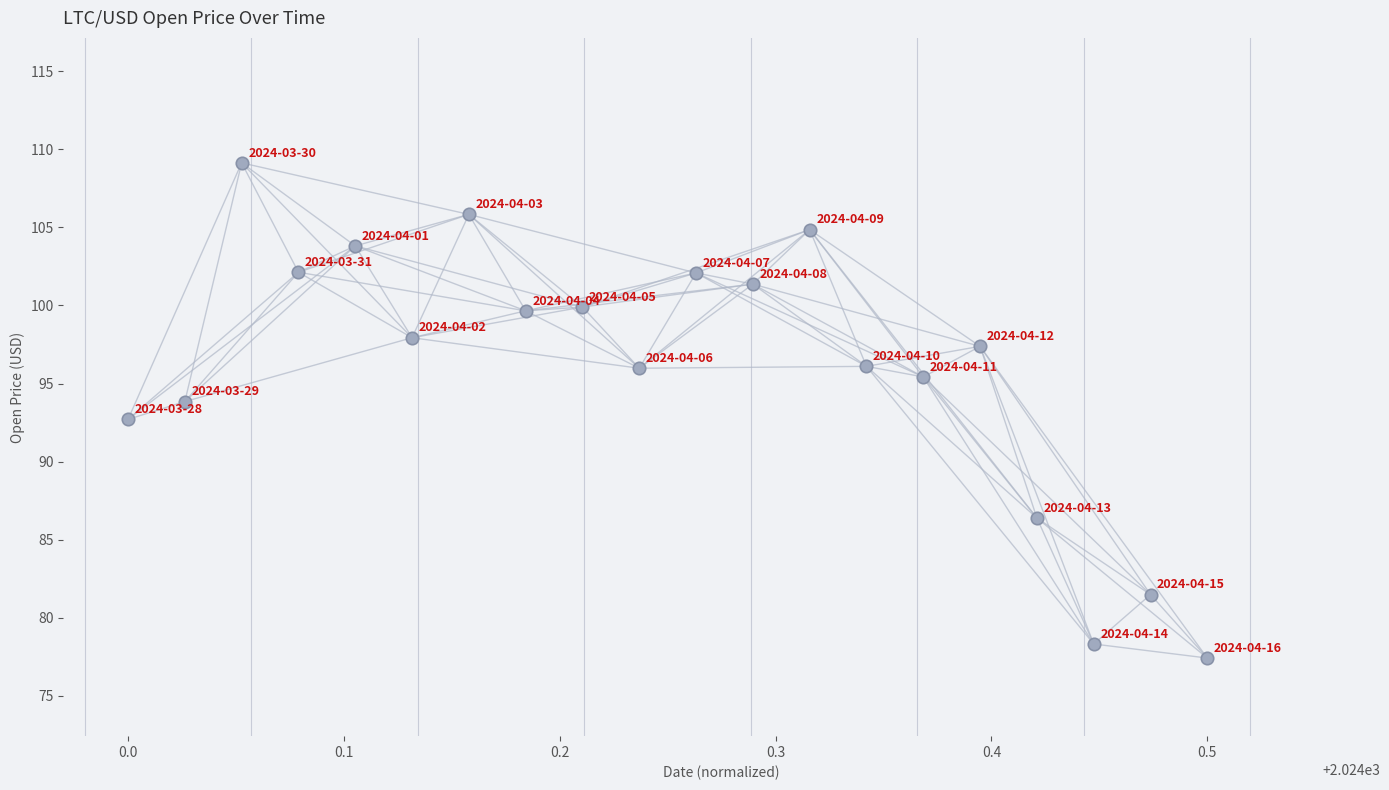

What is the range of X values (max minus min)?

0.5